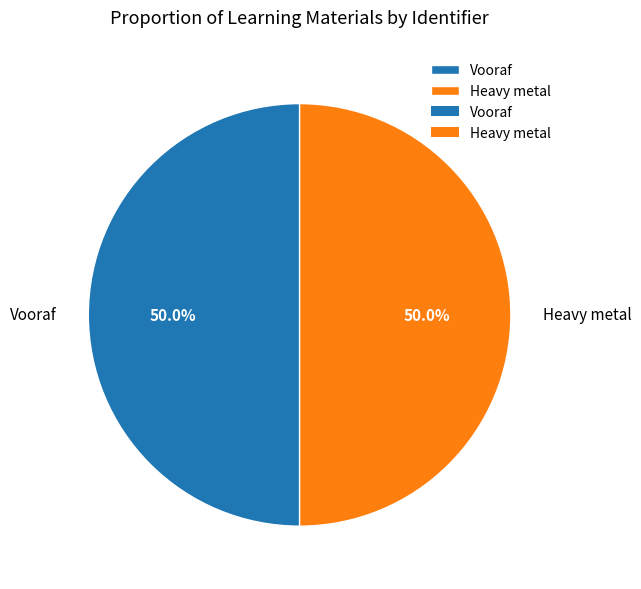

What percentage is NOT represented by Vooraf?

50.0%